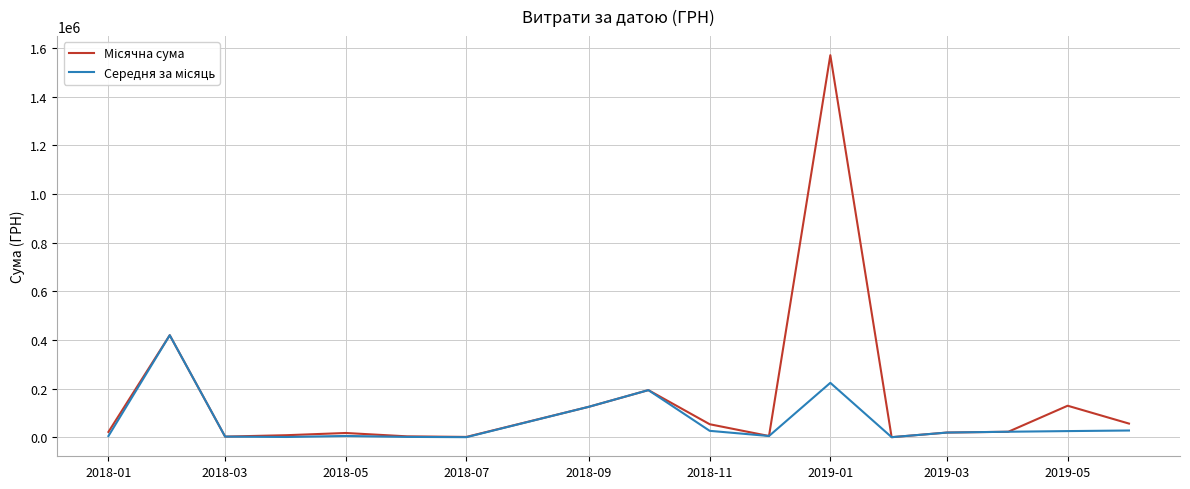

What is the maximum value shown in the chart?

1570780.2